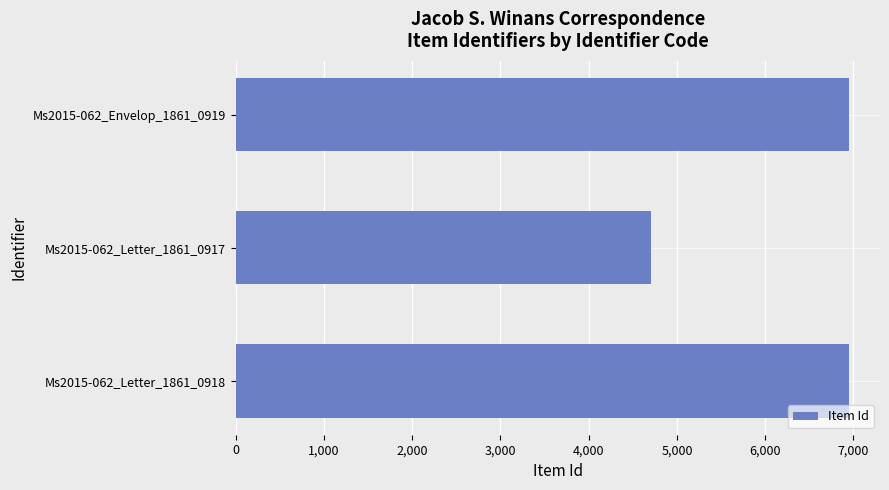

What is the ratio of the value at Ms2015-062_Letter_1861_0918 to the value at Ms2015-062_Envelop_1861_0919?

1.0